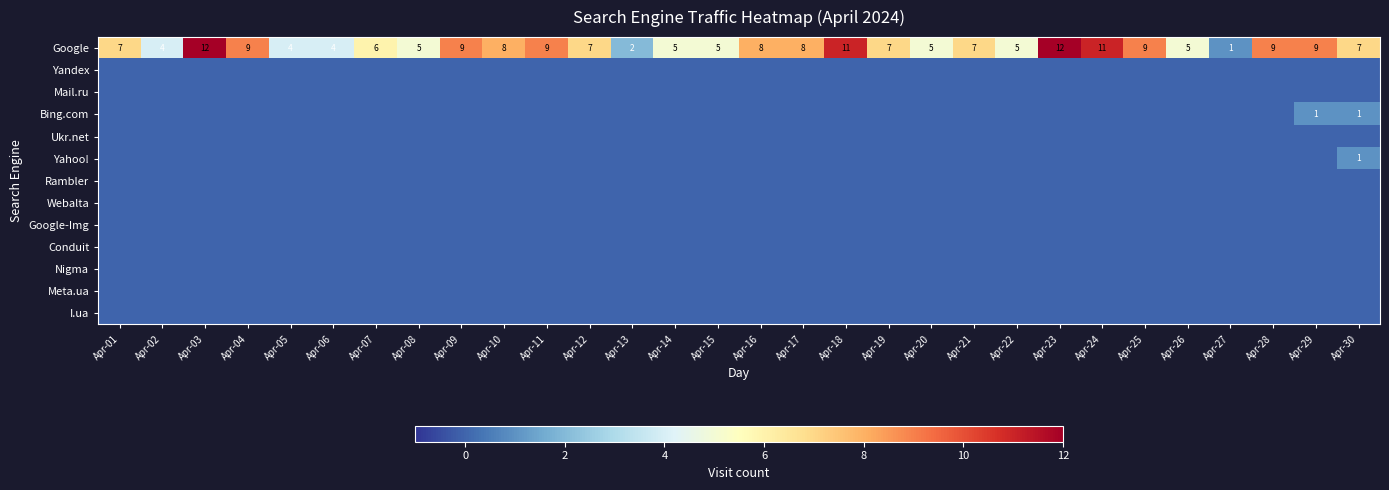

What is the average value of the Google series?

7